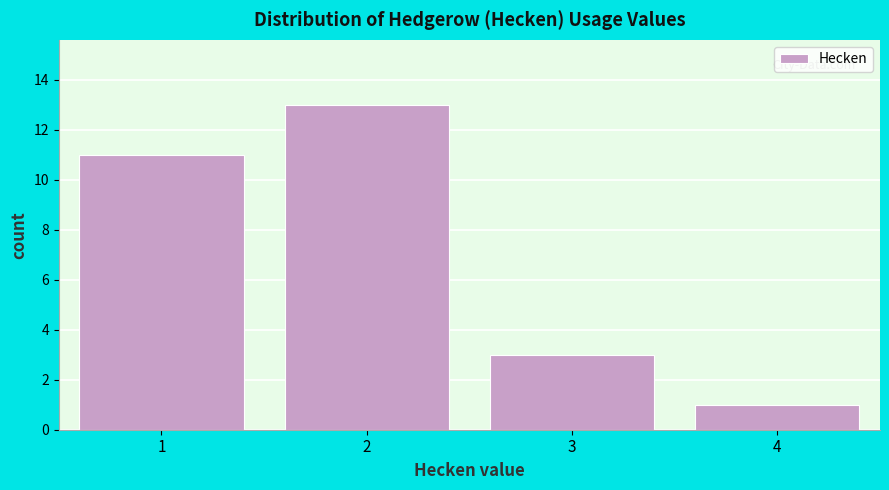

Reading left to right, list every bar in this chart as the range it spans on the x-axis followed by its height. The values are not printed on the chart, so give them approximately, as read against the axis.

0.5 to 1.5: 11
1.5 to 2.5: 13
2.5 to 3.5: 3
3.5 to 4.5: 1